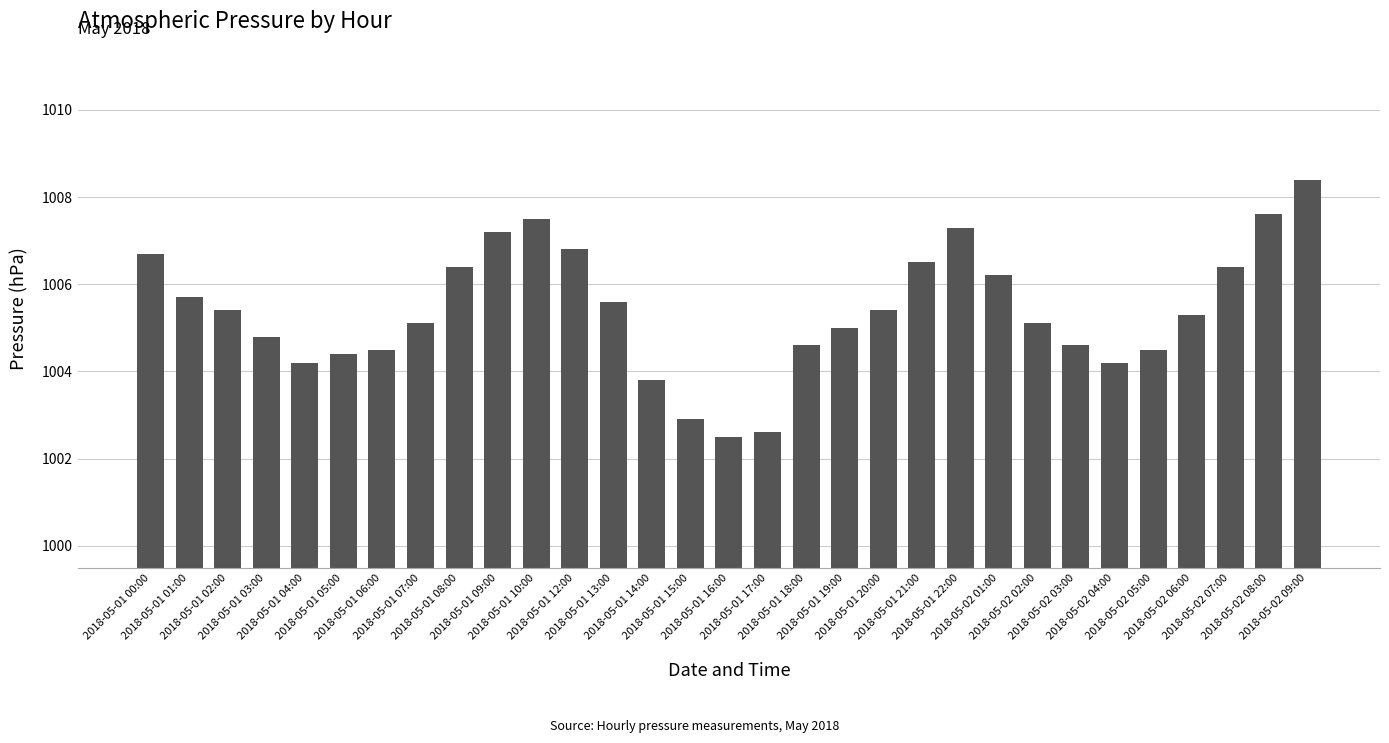

Which label corresponds to the largest value in the chart?

2018-05-02 09:00